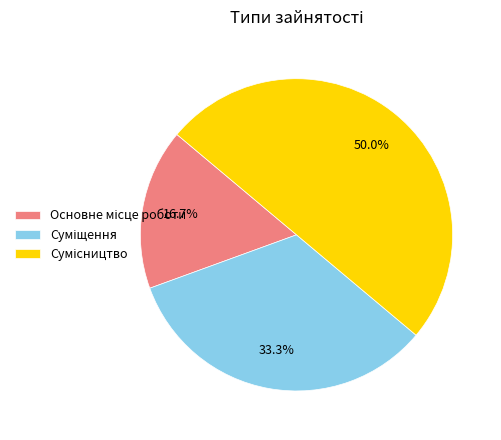

Is it true that Основне місце роботи is 8% of the pie?

False